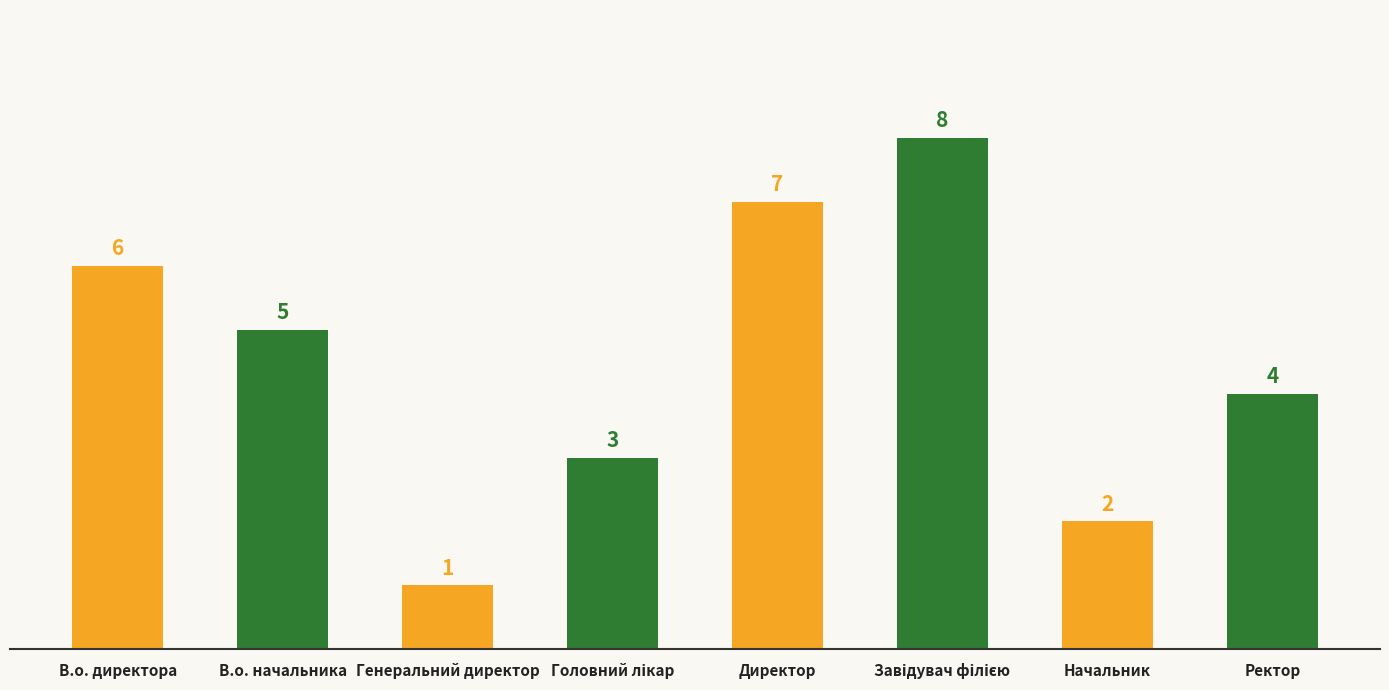

What is the difference between the maximum and second lowest values?

6